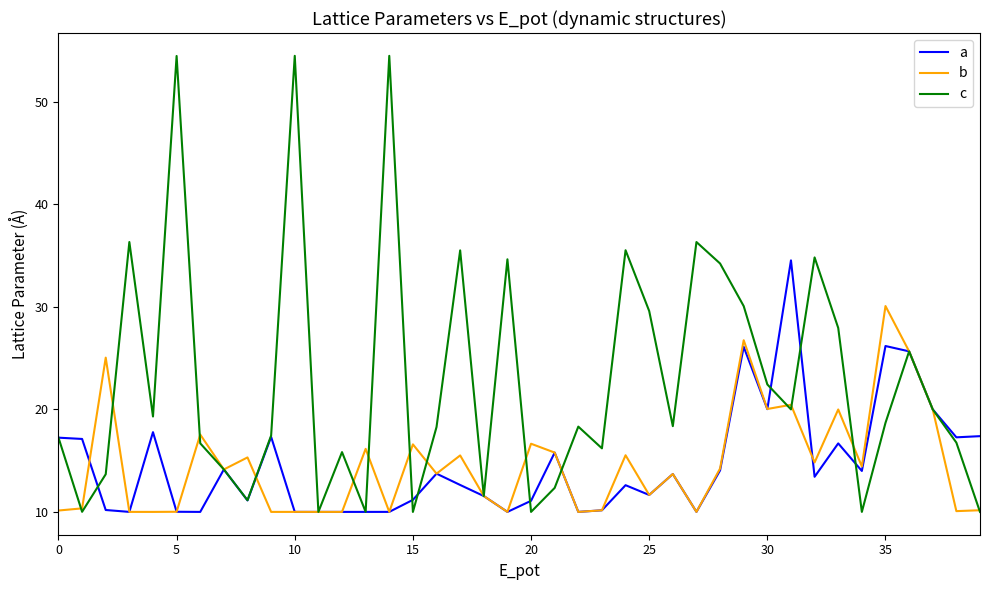

True or false: c has more than 0 interior local peaks.

True